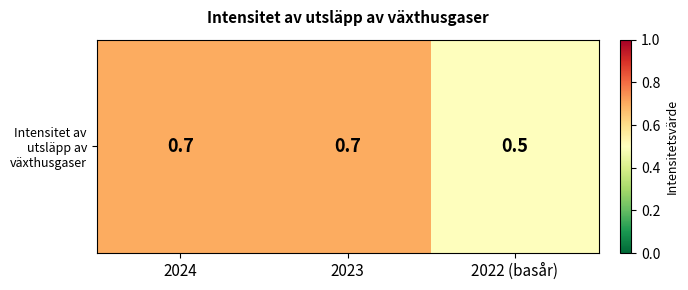

Which has a higher value, 2024 or 2023?

2024